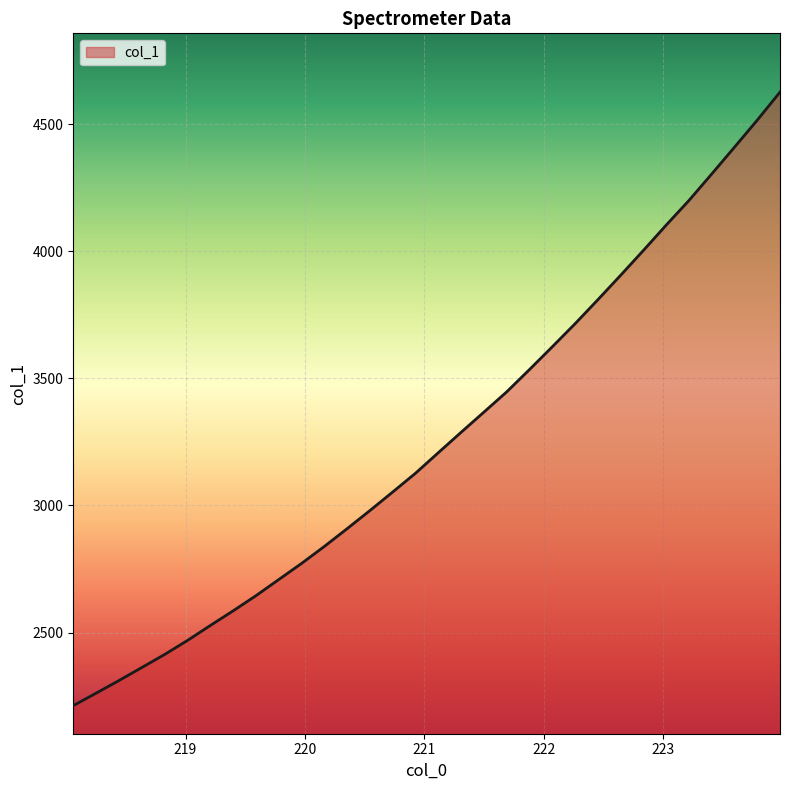

What is the minimum value shown in the chart?

2212.5